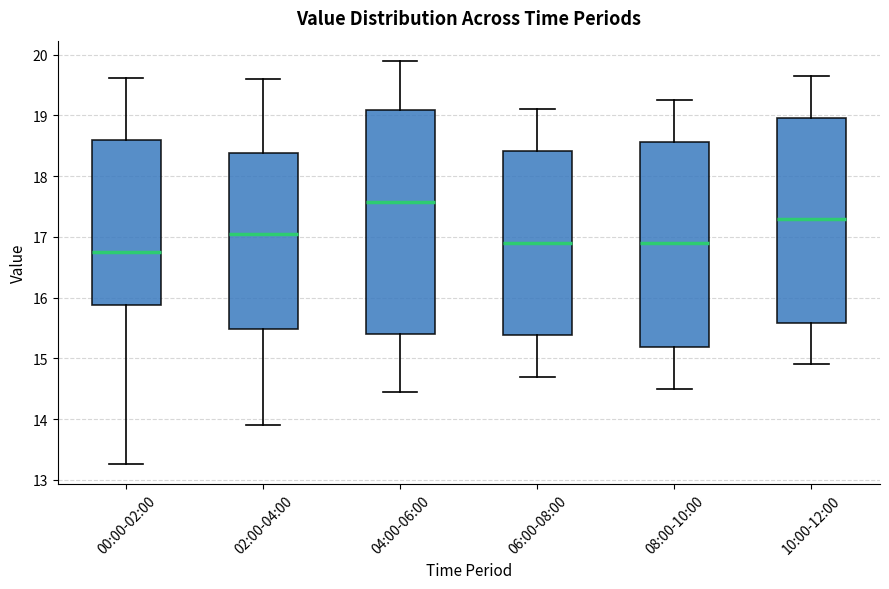

Reading left to right, read every box against the y-axis: the position of its median line, the range the box covers, and the ends of its whiskers. The values are not printed on the chart, so give them approximately, as read against the axis.

00:00-02:00: median 16.7, box 15.9 to 18.6, whiskers 13.3 to 19.6
02:00-04:00: median 17.1, box 15.5 to 18.4, whiskers 13.9 to 19.6
04:00-06:00: median 17.6, box 15.4 to 19.1, whiskers 14.5 to 19.9
06:00-08:00: median 16.9, box 15.4 to 18.4, whiskers 14.7 to 19.1
08:00-10:00: median 16.9, box 15.2 to 18.6, whiskers 14.5 to 19.3
10:00-12:00: median 17.3, box 15.6 to 19.0, whiskers 14.9 to 19.7